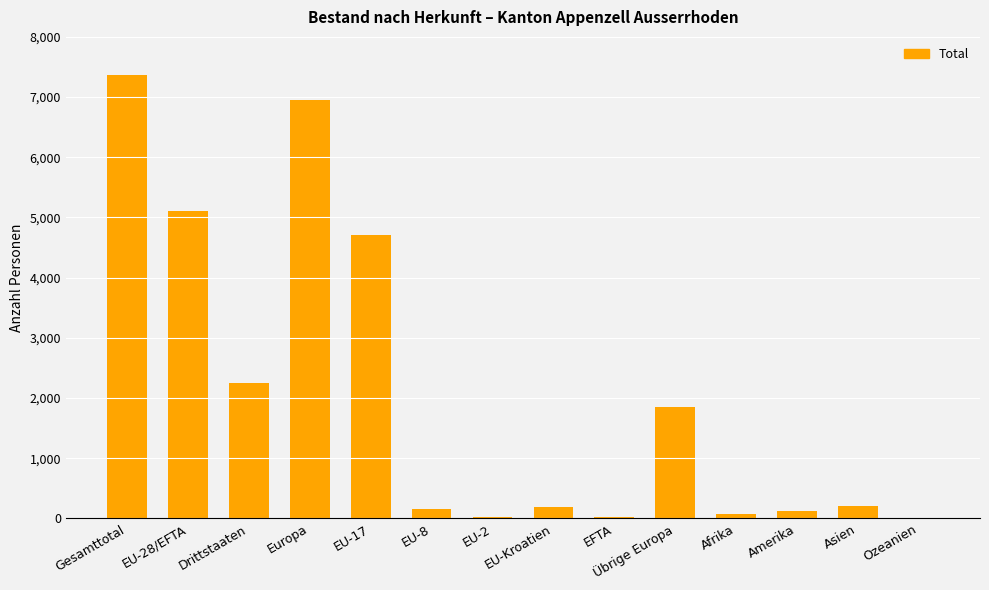

What is the sum of all values?

29048